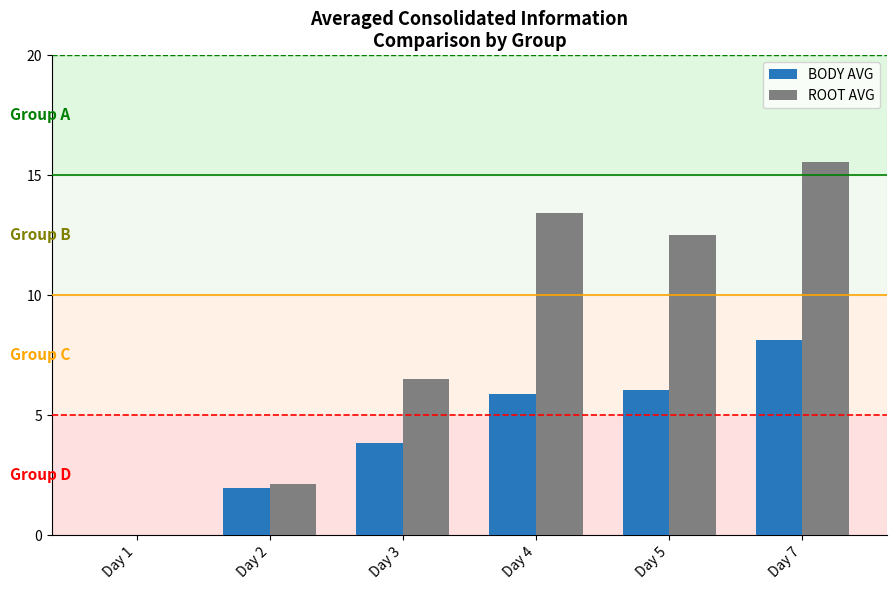

Is the value of ROOT AVG at Day 4 greater than the value of BODY AVG at Day 7?

Yes